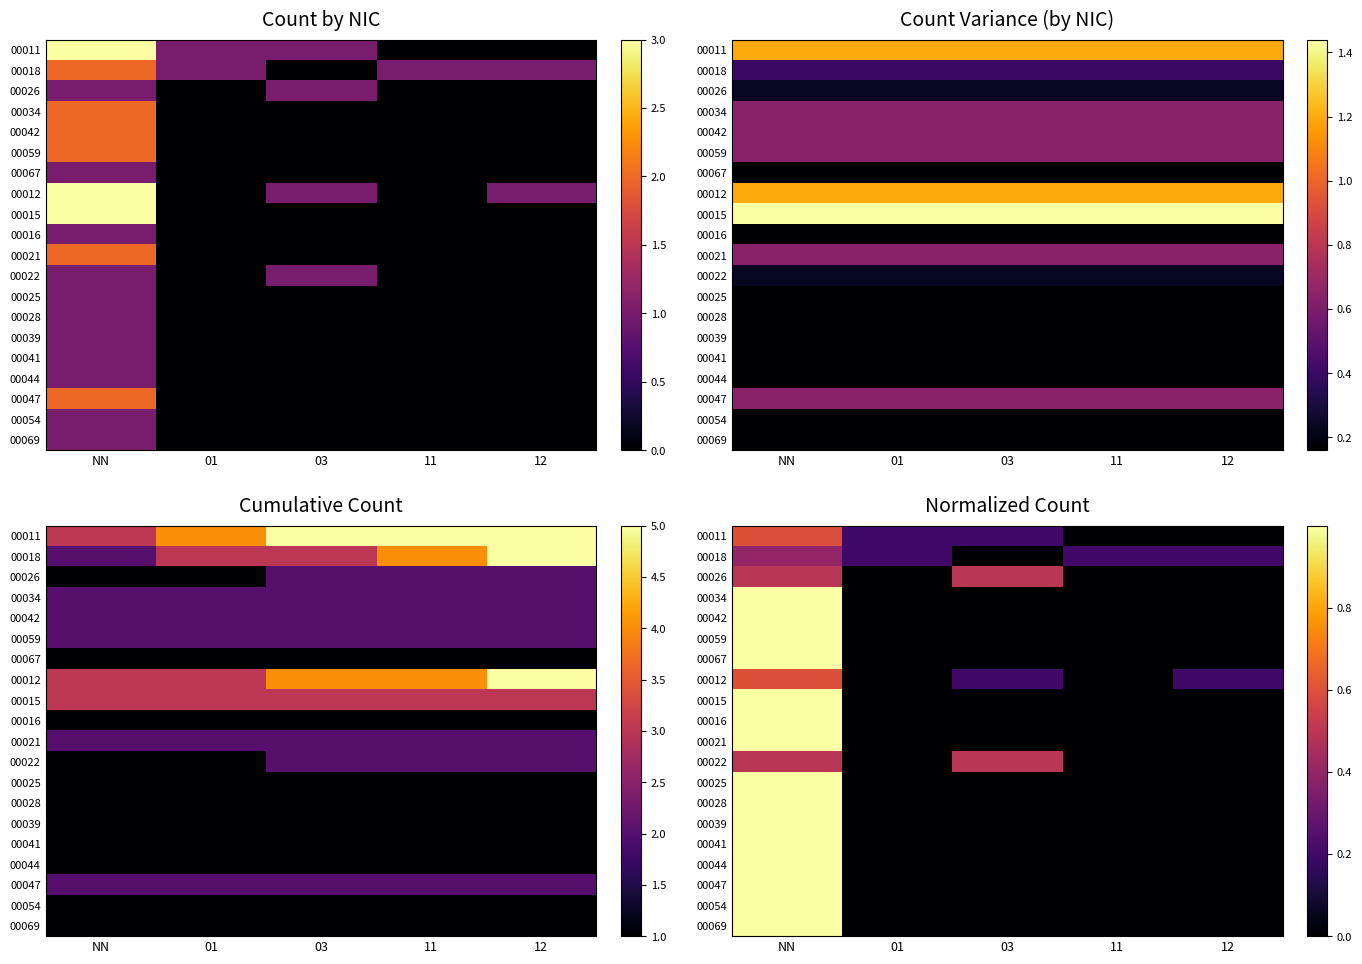

At how many categories does at least one series exceed 0?

5